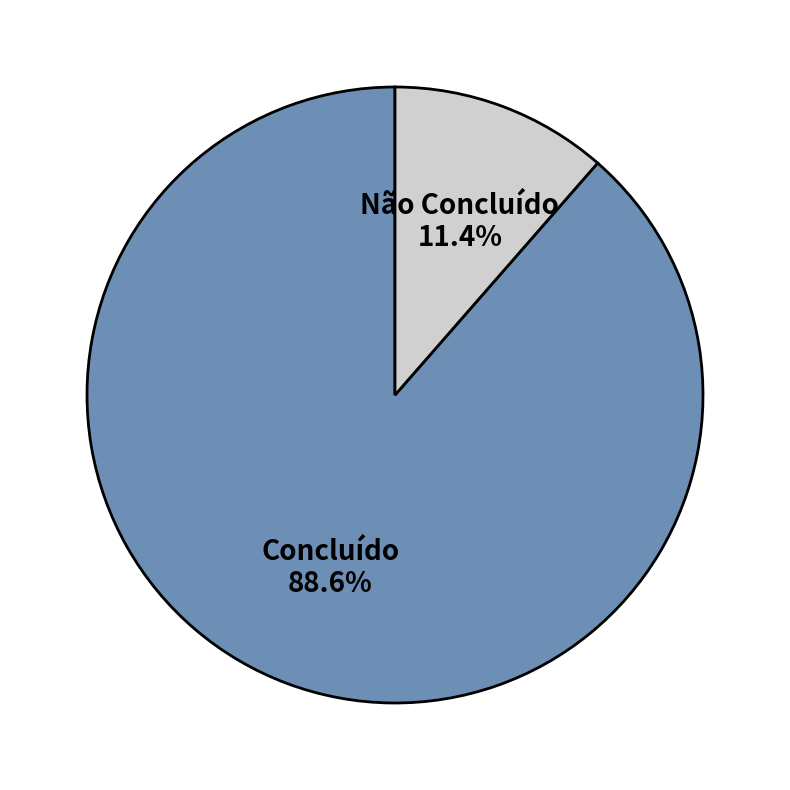

What is the majority slice?

Concluído